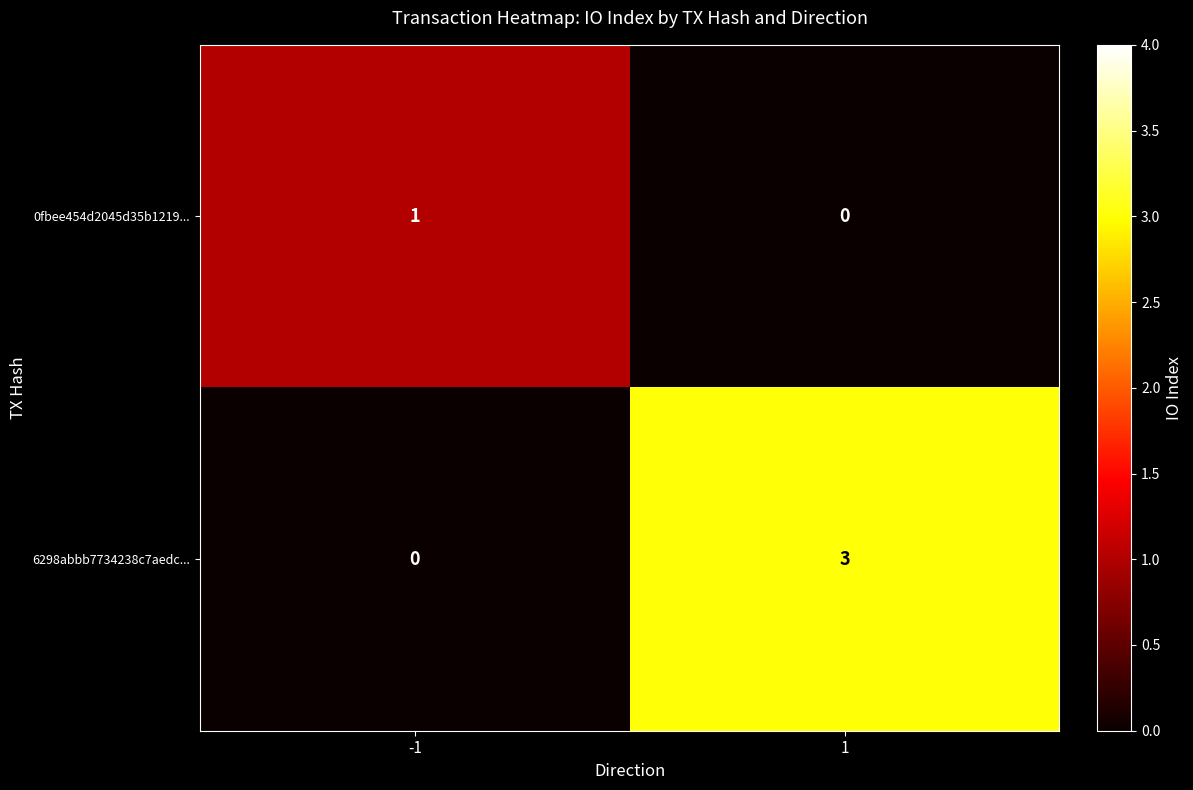

What is the sum of all 6298abbb7734238c7aedc... values?

3